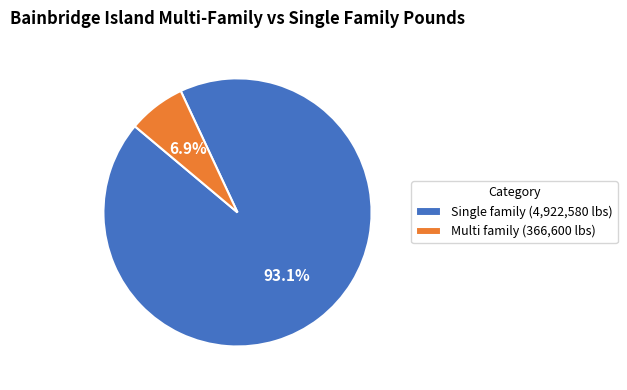

Which slice is the largest?

Single family